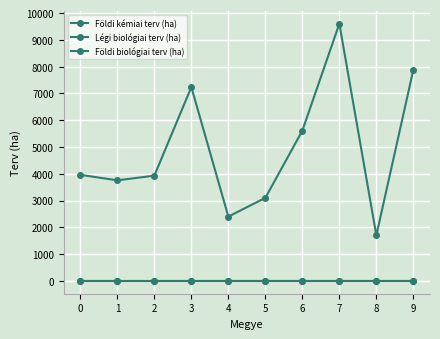

Reading right to left, transcribe all the data shown in this chart.

Földi kémiai terv (ha): 9=7885	8=1700	7=9605	6=5610	5=3100	4=2400	3=7237	2=3930	1=3754	0=3960
Légi biológiai terv (ha): 9=0	8=0	7=0	6=0	5=0	4=0	3=0	2=0	1=0	0=0
Földi biológiai terv (ha): 9=0	8=0	7=0	6=0	5=0	4=0	3=0	2=0	1=0	0=0